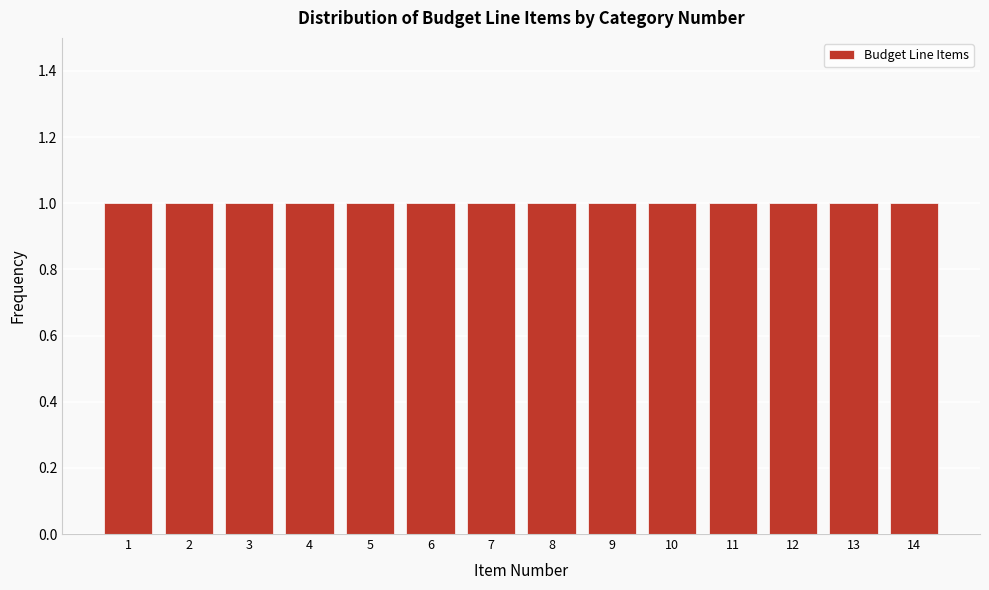

Reading left to right, transcribe this chart: for each bar, give the range it covers on the x-axis and its height. The values are not printed on the chart, so give them approximately, as read against the axis.

0.5 to 1.5: 1
1.5 to 2.5: 1
2.5 to 3.5: 1
3.5 to 4.5: 1
4.5 to 5.5: 1
5.5 to 6.5: 1
6.5 to 7.5: 1
7.5 to 8.5: 1
8.5 to 9.5: 1
9.5 to 10.5: 1
10.5 to 11.5: 1
11.5 to 12.5: 1
12.5 to 13.5: 1
13.5 to 14.5: 1